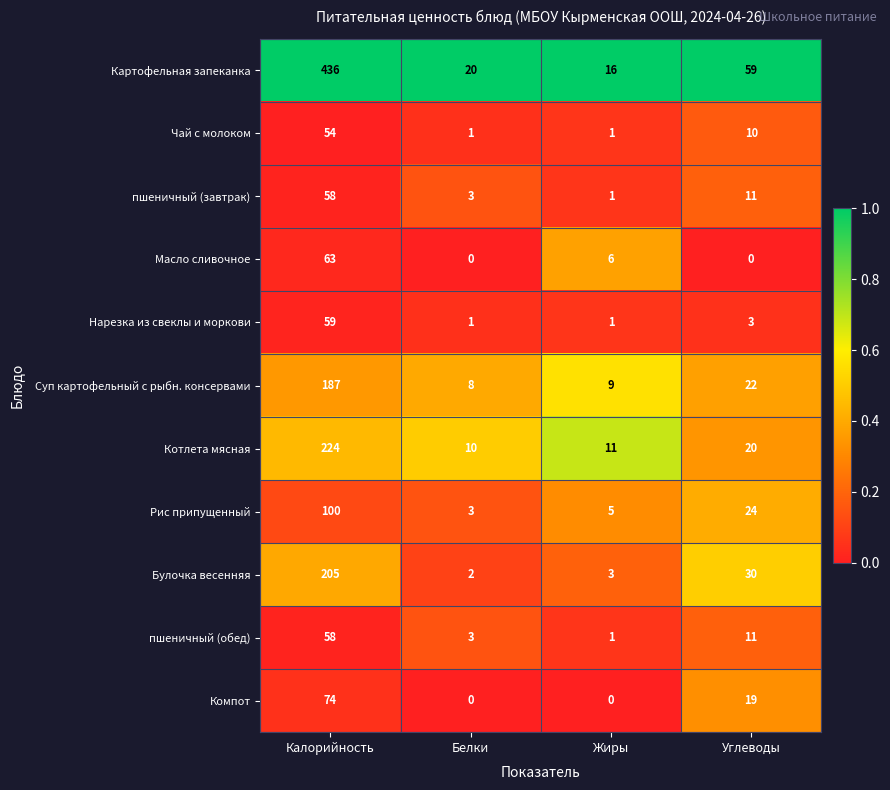

What is the total value across all series at Белки?

51